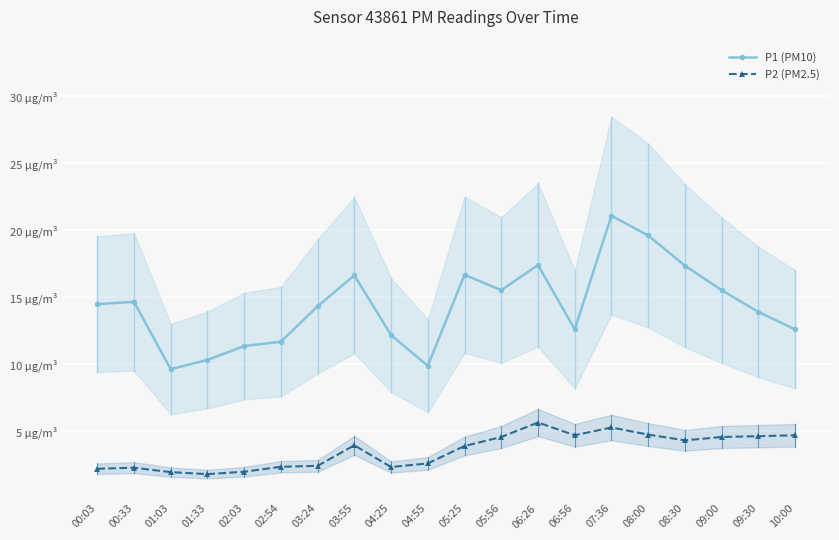

What is the highest value of the P1 (PM10) series?

21.1